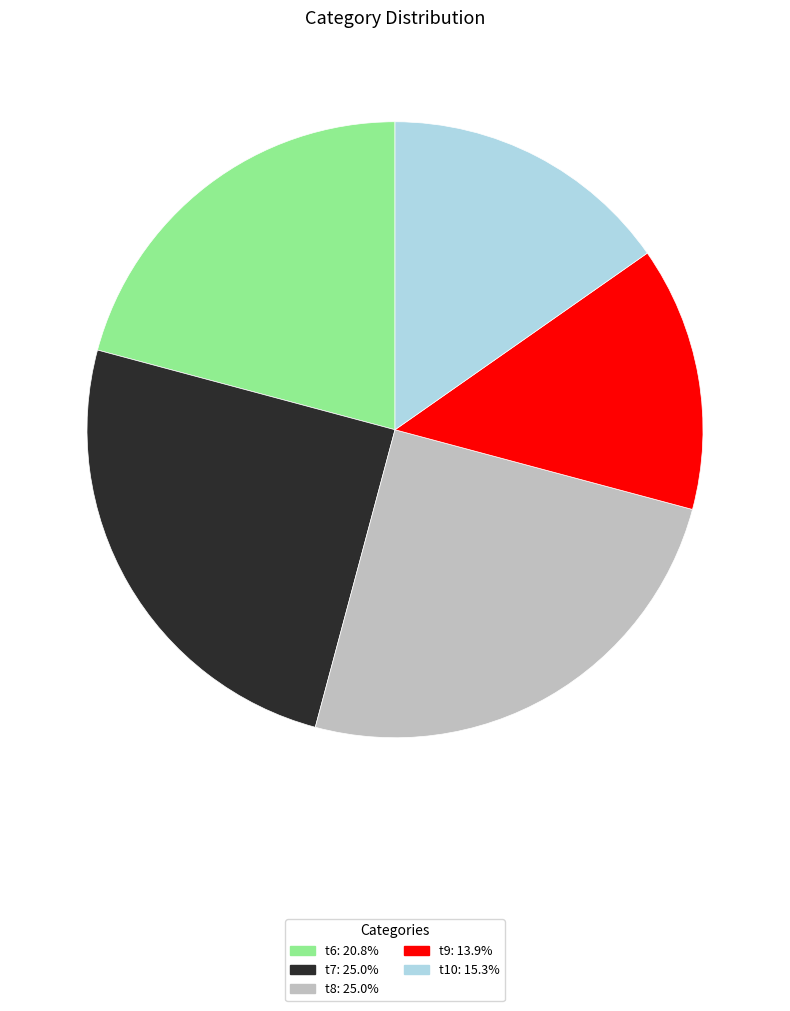

How many slices are in this pie chart?

5